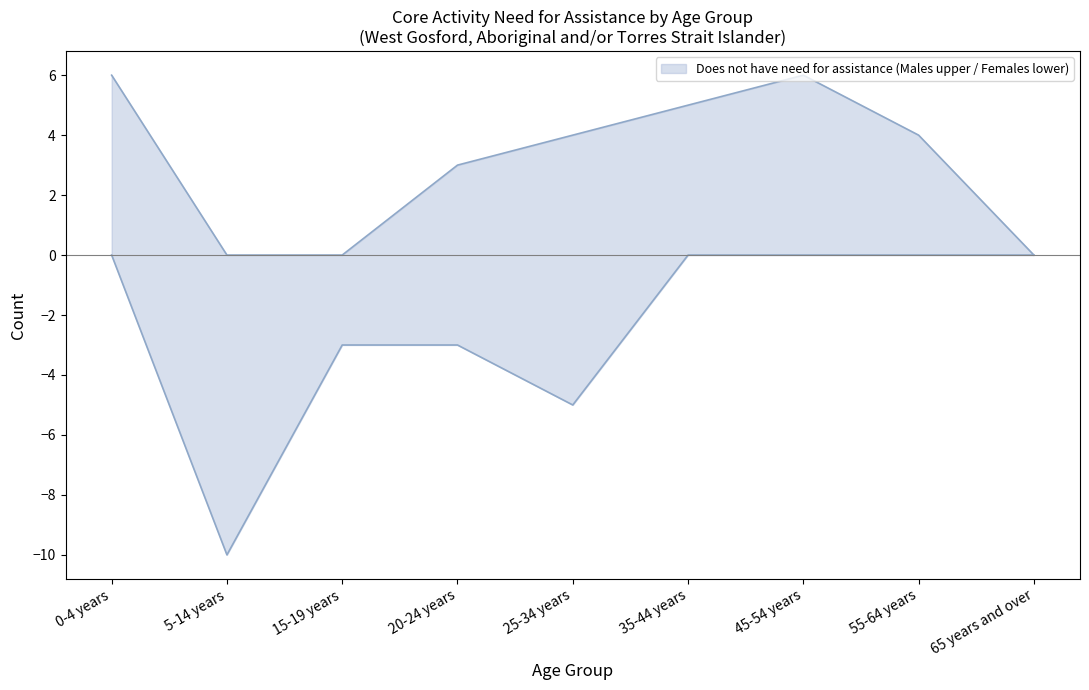

The Males - Does not have need for assistance series shows 3 at 20-24 years. True or false?

True